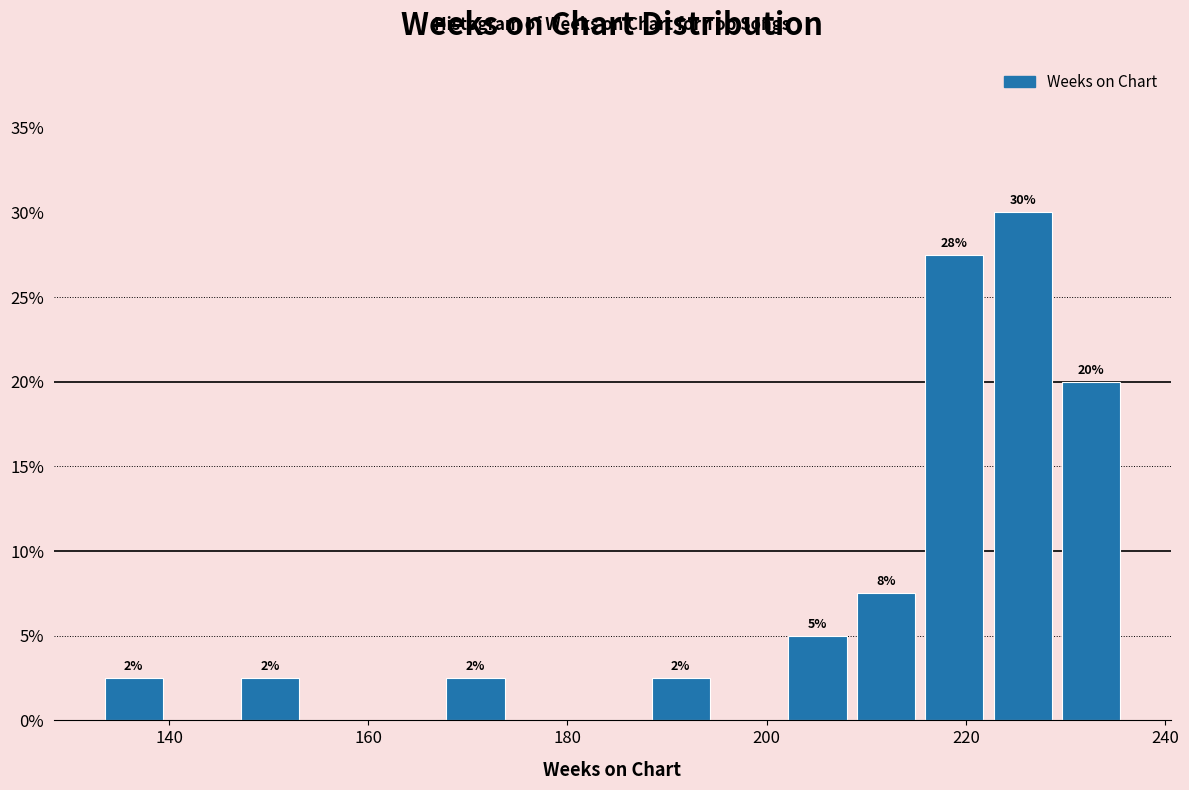

Read against the x-axis, roughly where is the centre of the tallest bar?

226